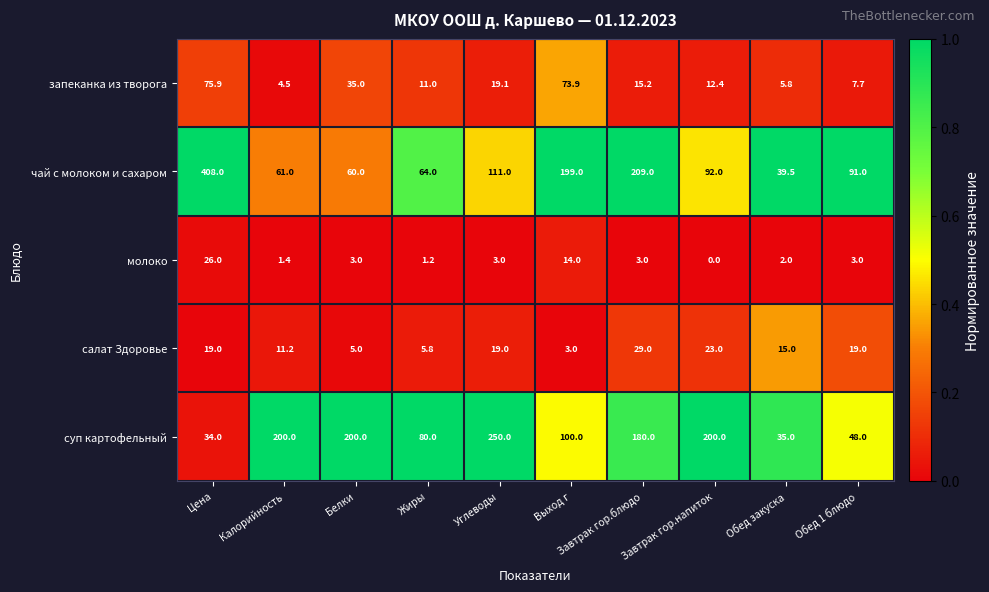

True or false: молоко has a value of 0.0 at Завтрак гор.напиток.

True